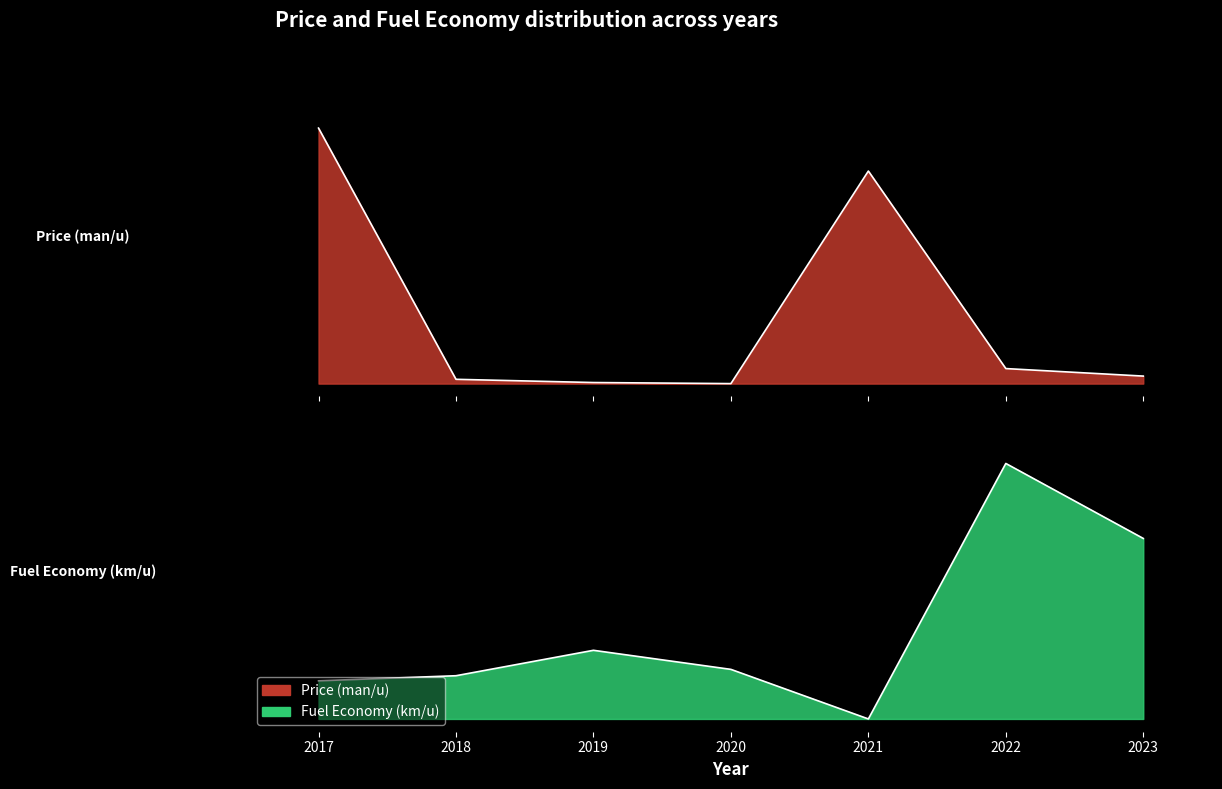

Which series ends up on top after the final intersection of Fuel Economy (km/u) and Price (man/u)?

Fuel Economy (km/u)